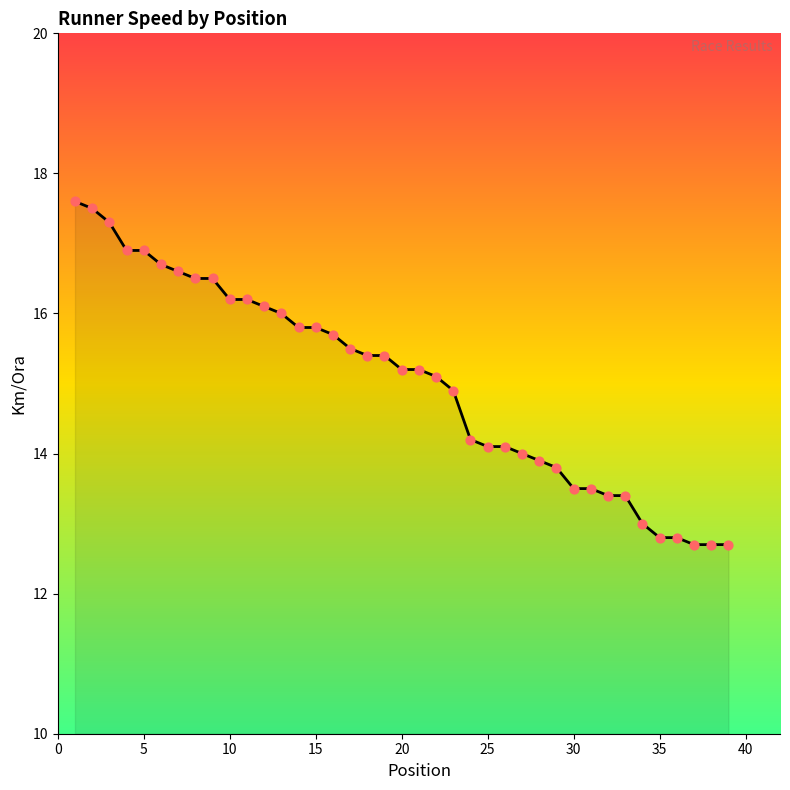

What is the difference between the maximum and minimum values?

4.9